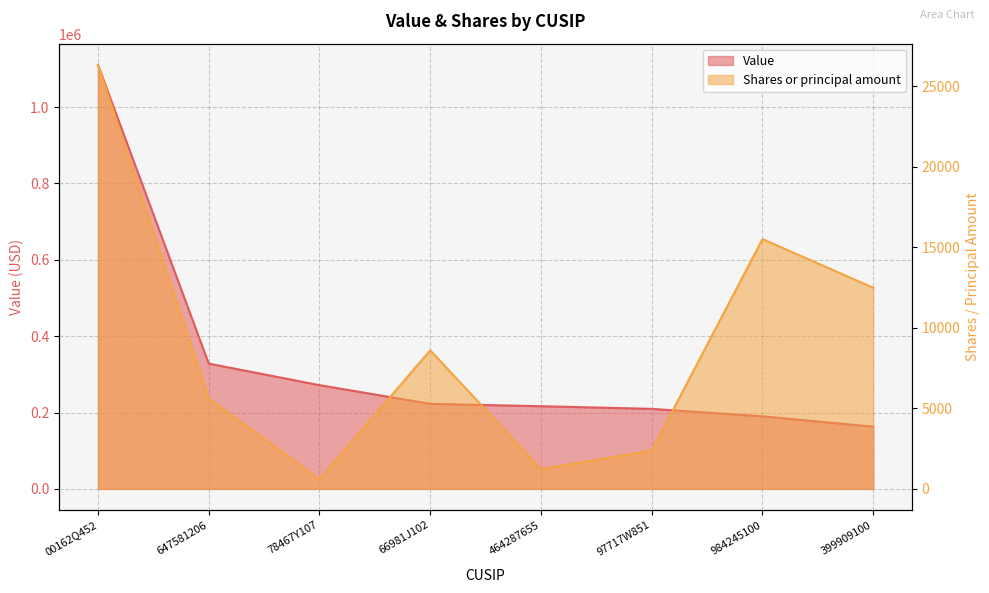

What is the spread (max minus min) of values at 984245100?

174431